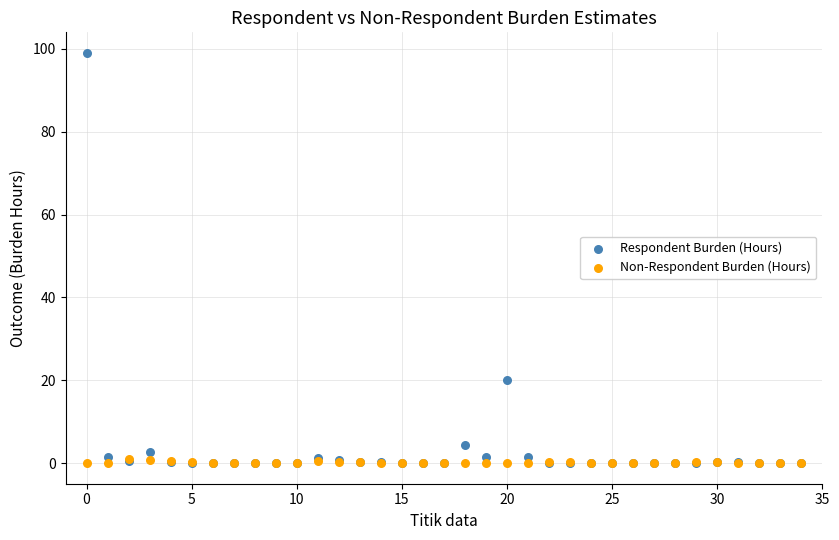

Across all series, what Y value is closest to 49?

20.0